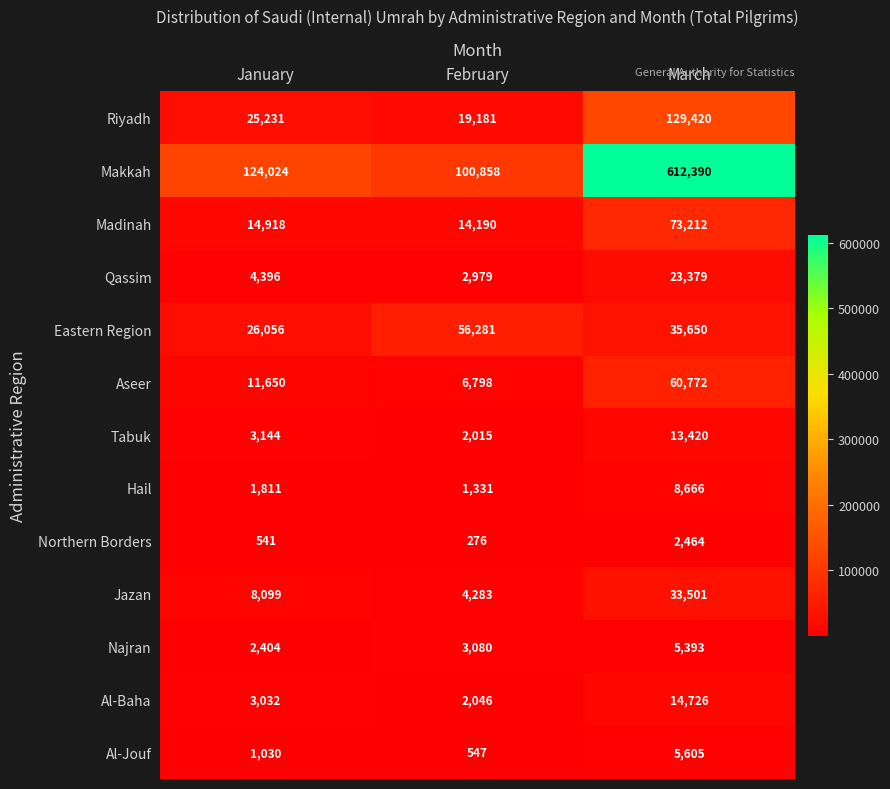

At which category does the chart reach its peak across all series?

March